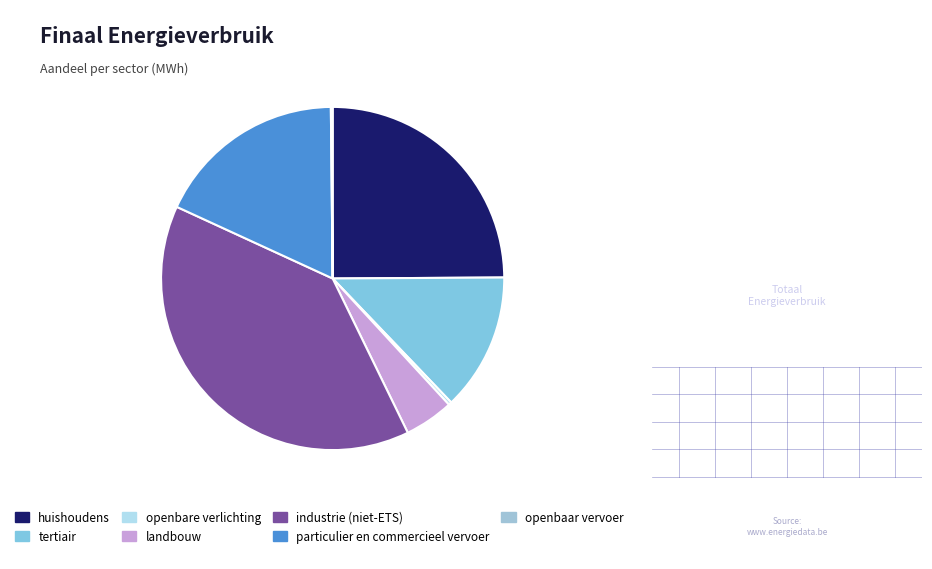

Which slice is the smallest?

openbaar vervoer